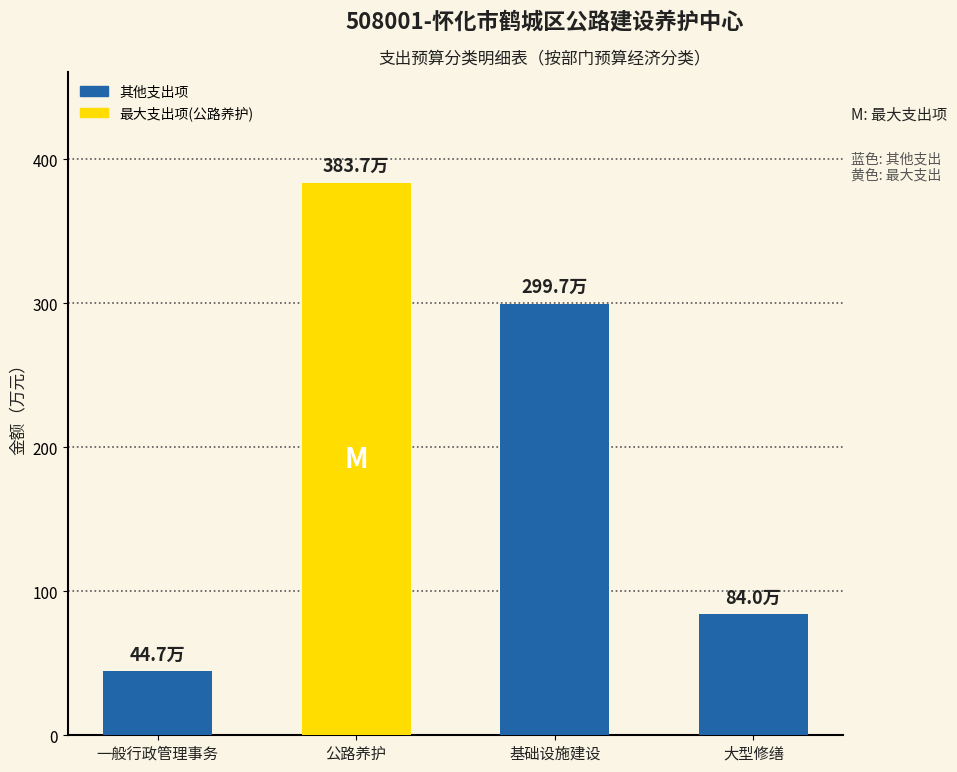

What is the maximum value shown in the chart?

383.7